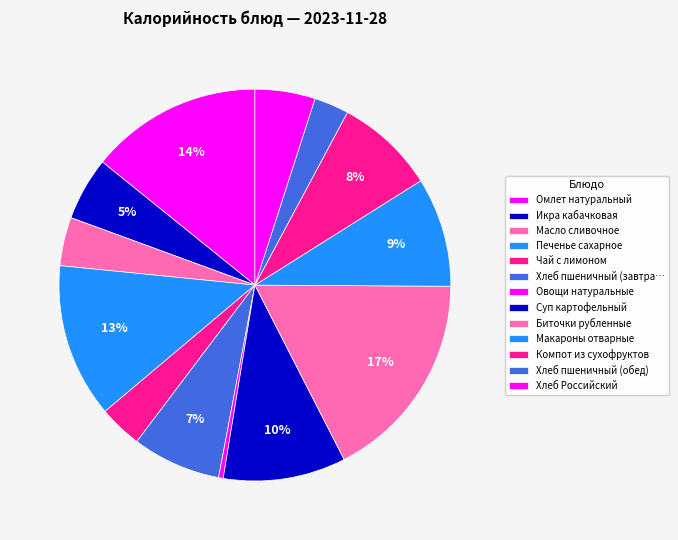

How much of the chart is everything except Масло сливочное?

96.0%